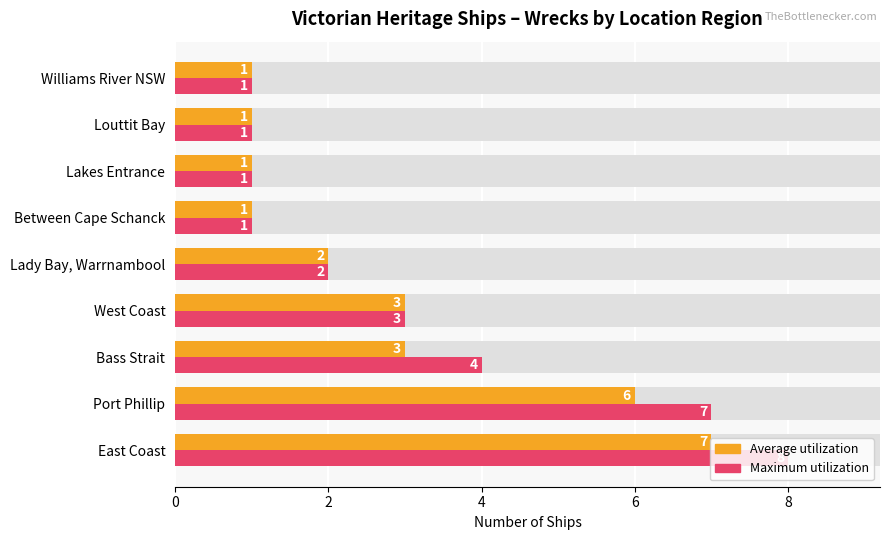

The Maximum utilization series shows 4 at Port Phillip. True or false?

False